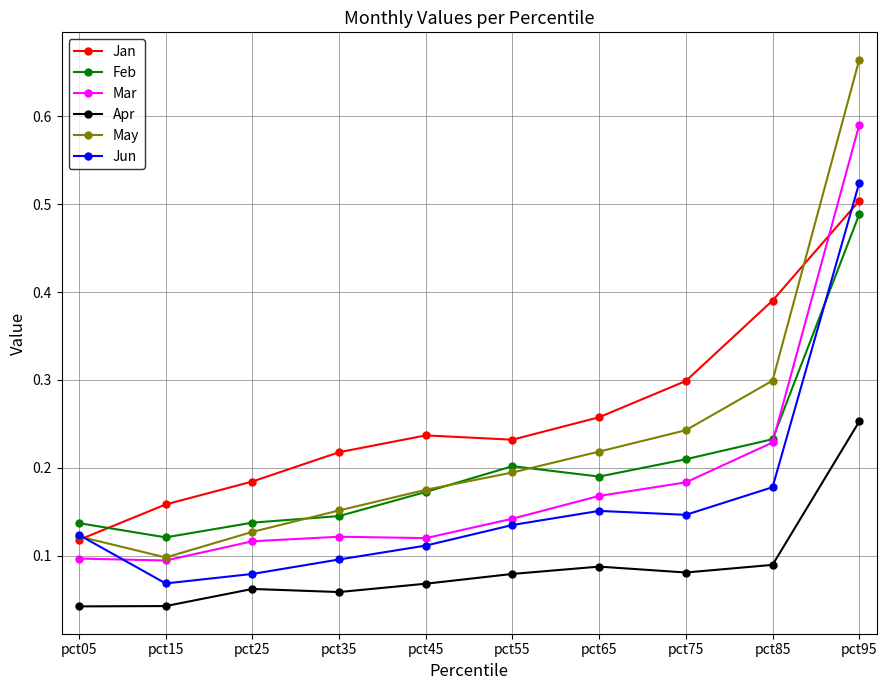

At which category does Jun reach its first local peak?

pct65